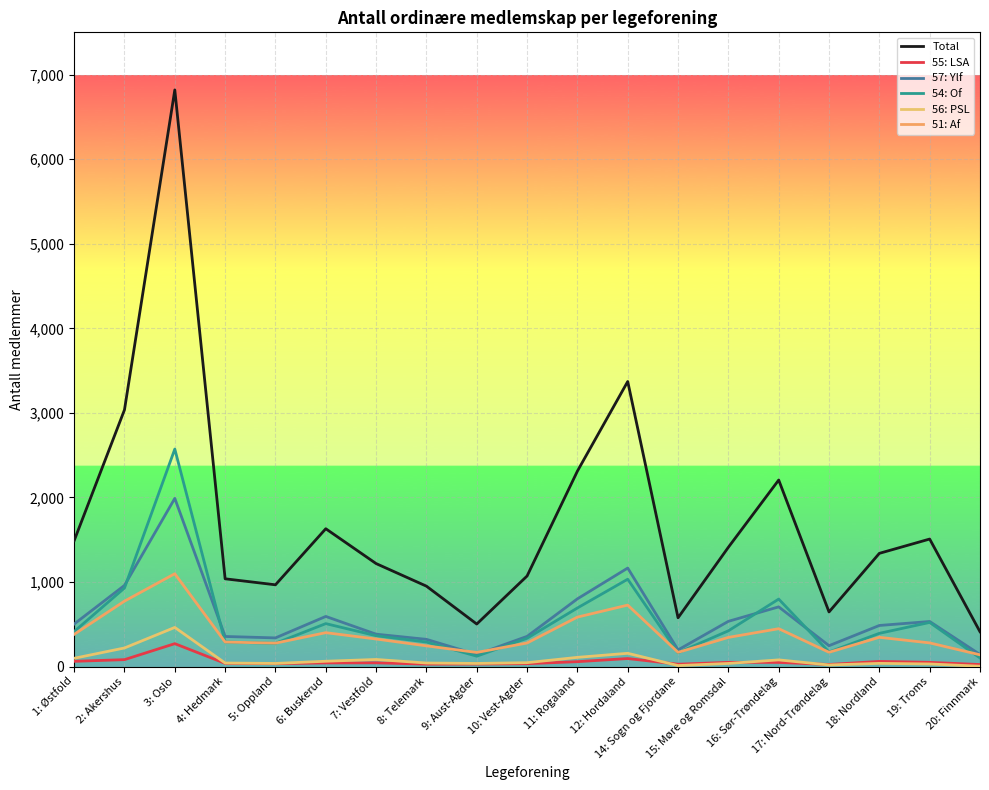

Reading left to right, transcribe all the data shown in this chart.

Total: 1489	3036	6819	1038	967	1630	1218	951	503	1071	2311	3371	577	1411	2206	646	1339	1508	412
55: LSA: 62	82	271	38	34	43	44	29	30	34	58	95	28	50	49	25	61	50	24
57: Ylf: 503	960	1989	356	339	593	383	322	143	357	801	1165	197	535	706	247	486	533	143
54: Of: 414	929	2572	290	275	508	365	290	123	335	693	1033	164	423	798	172	393	522	102
56: PSL: 98	220	463	42	37	63	84	42	37	46	109	157	12	37	79	19	38	31	4
51: Af: 381	774	1098	290	277	401	326	245	167	279	585	727	168	345	448	169	346	280	139